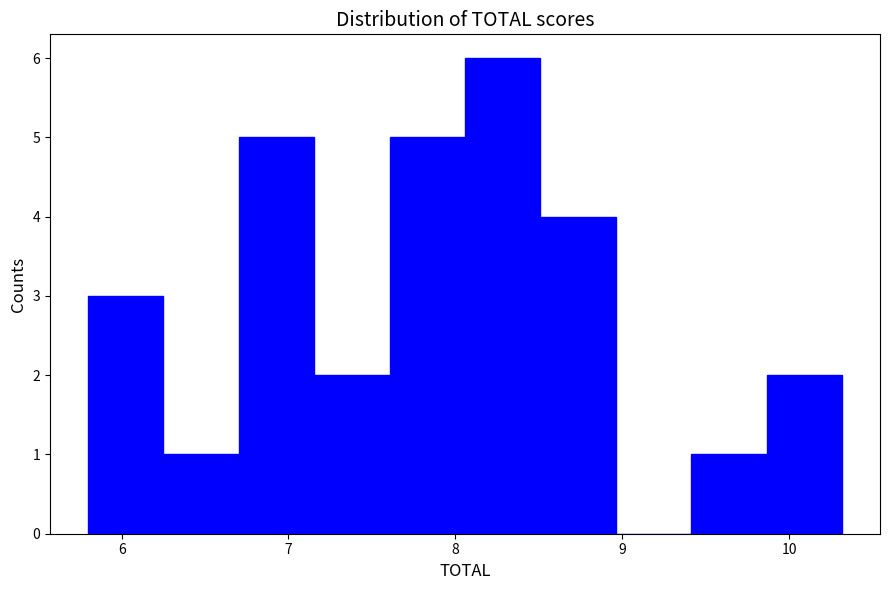

Reading left to right, transcribe this chart: for each bar, give the range it covers on the x-axis and its height. Neither the bar edges nor the heights are printed on the chart, so give them approximately, as read against the axes.

5.8 to 6.2: 3
6.2 to 6.7: 1
6.7 to 7.2: 5
7.2 to 7.6: 2
7.6 to 8.1: 5
8.1 to 8.5: 6
8.5 to 9.0: 4
9.0 to 9.4: 0
9.4 to 9.9: 1
9.9 to 10.3: 2